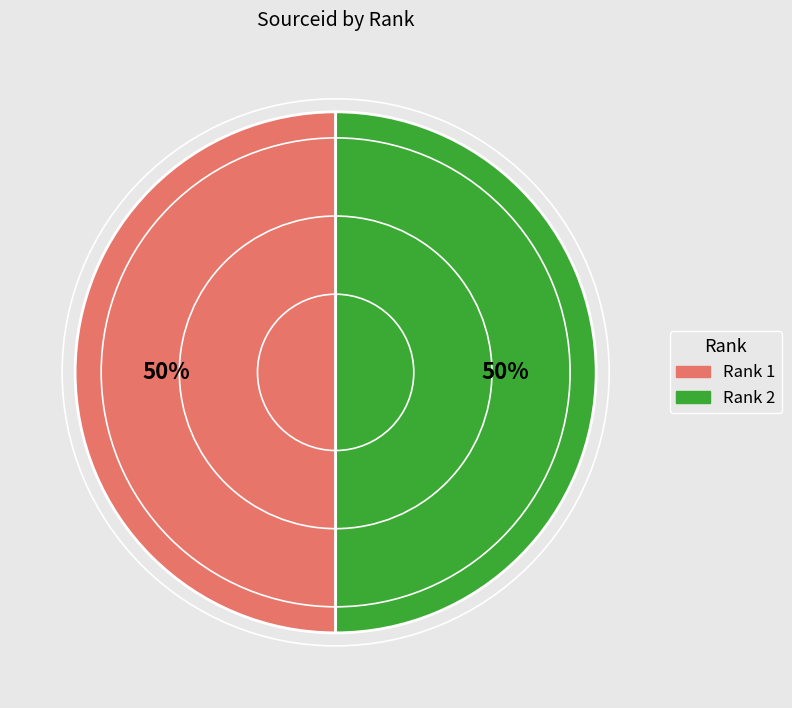

To the nearest percent, what is the average slice percentage?

50%